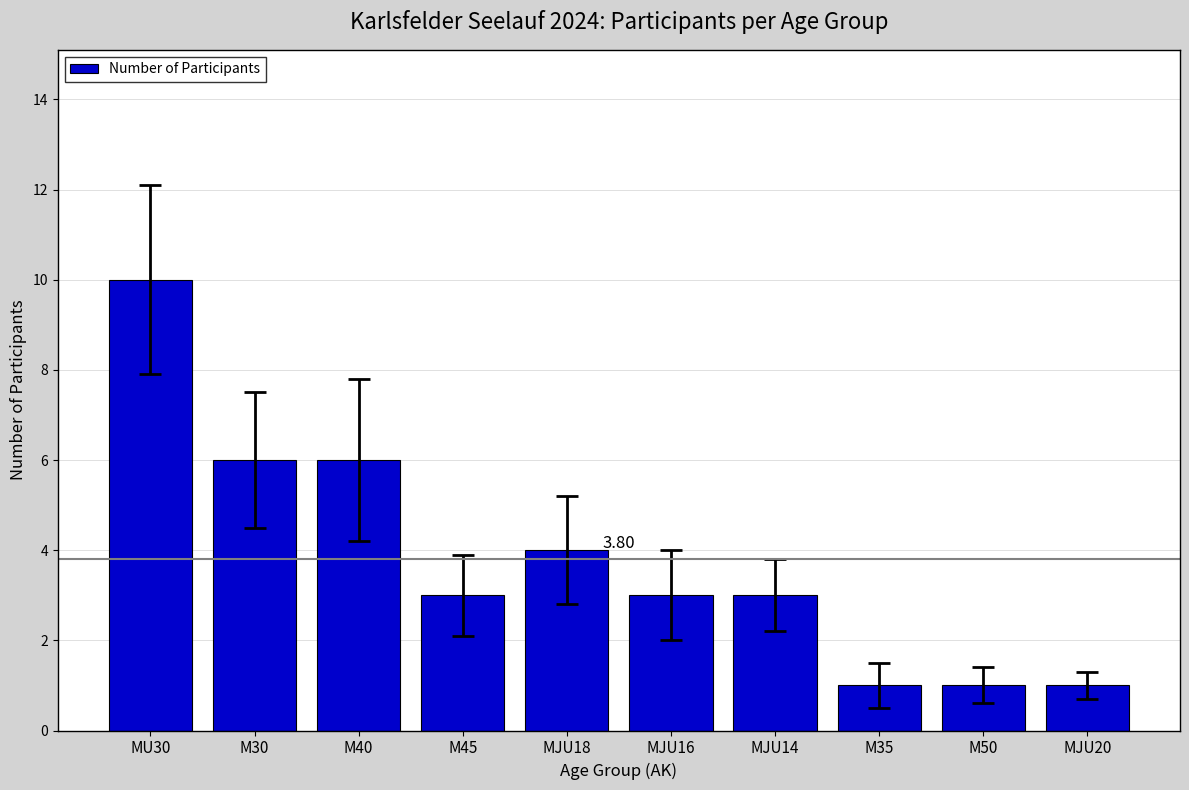

What is the average value?

4